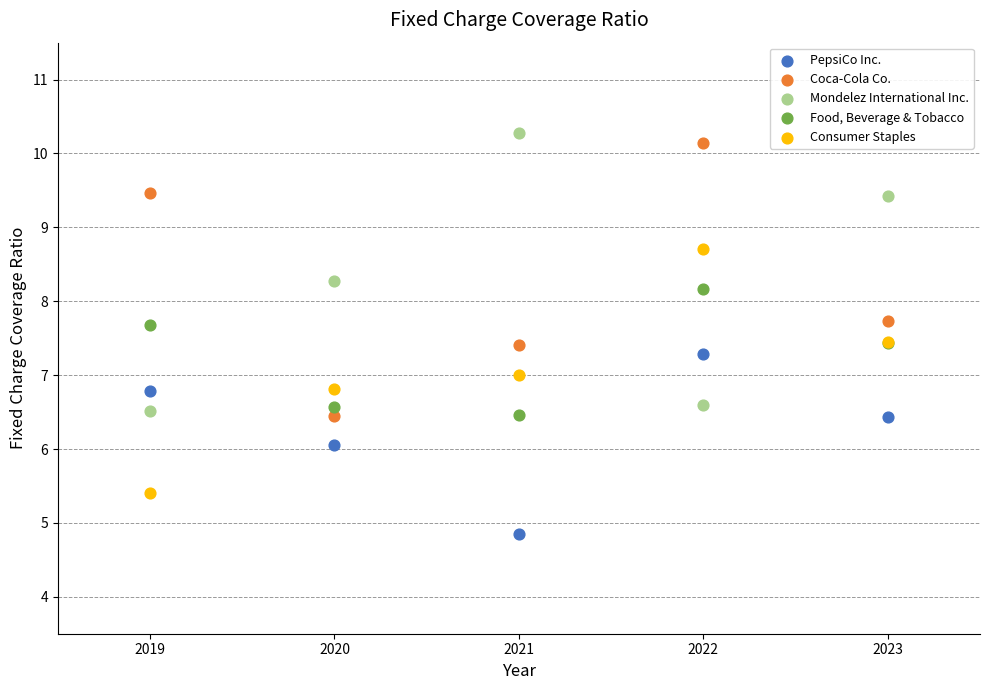

Which series contains the highest Y value?

Mondelez International Inc.